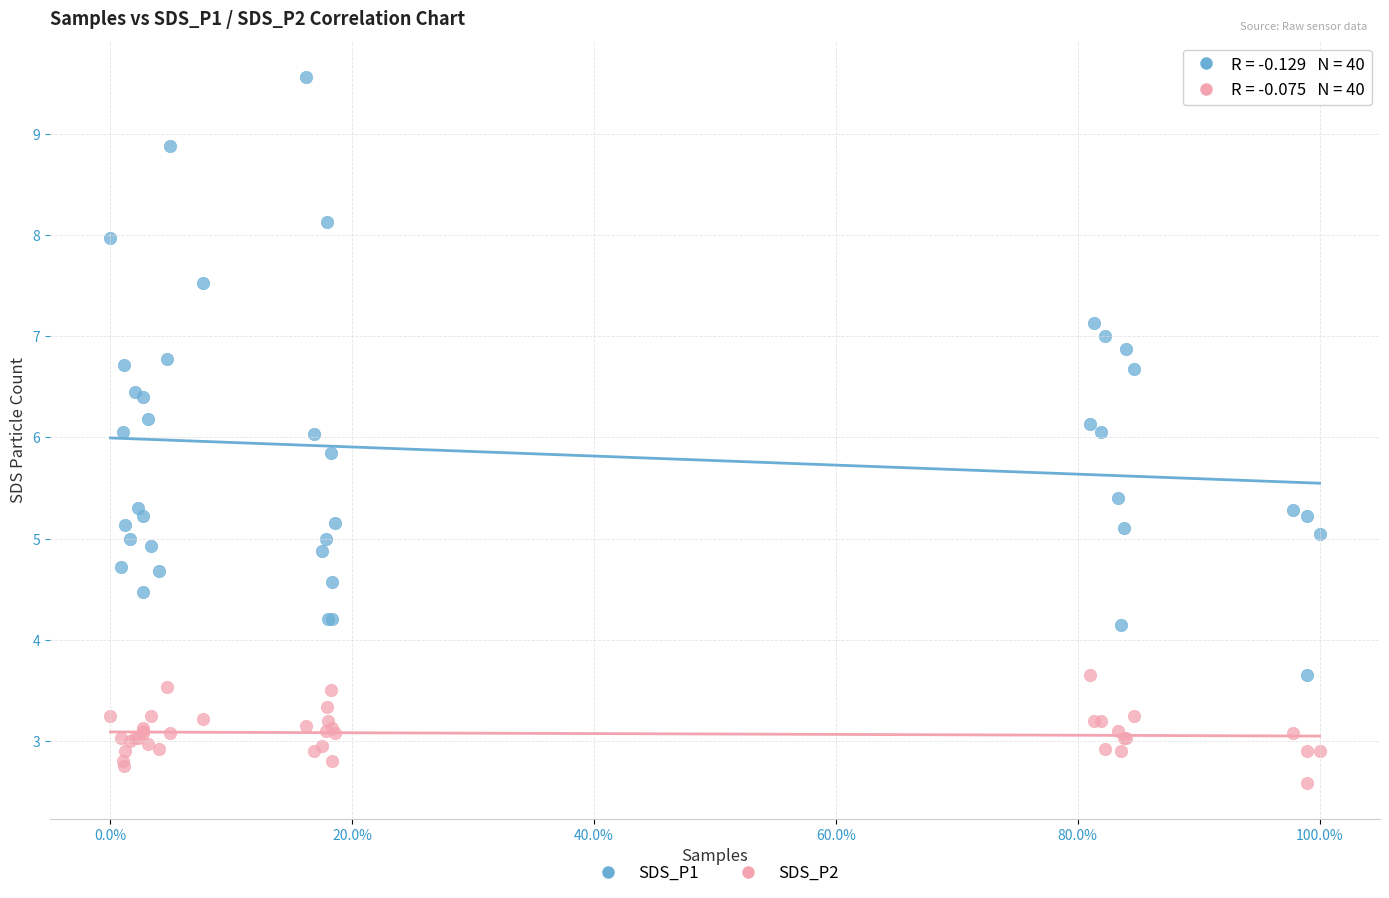

What is the X range (max minus min) for the scatter plot?

1.0